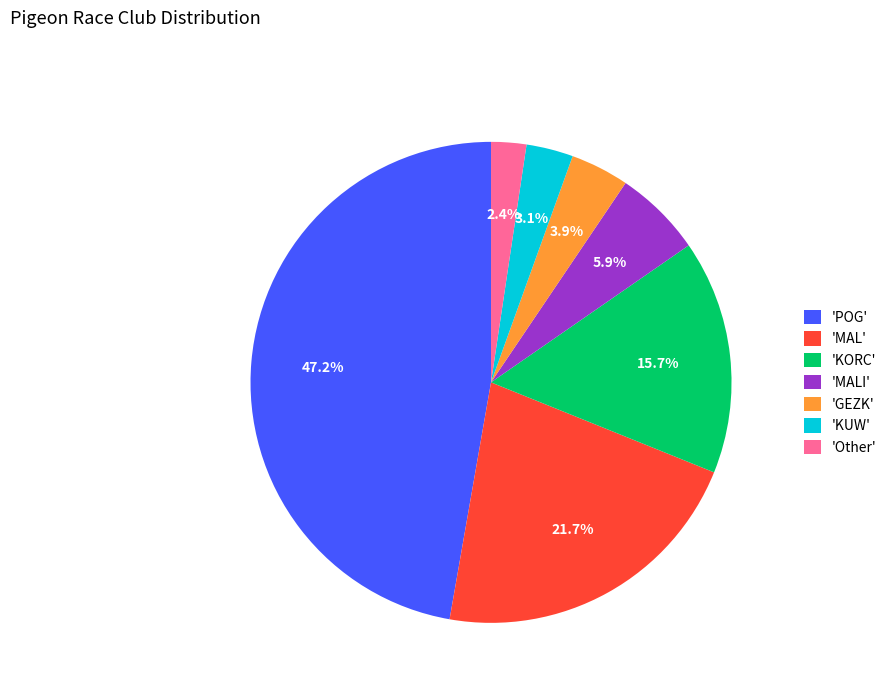

Between 'MAL' and 'KUW', which is larger?

'MAL'